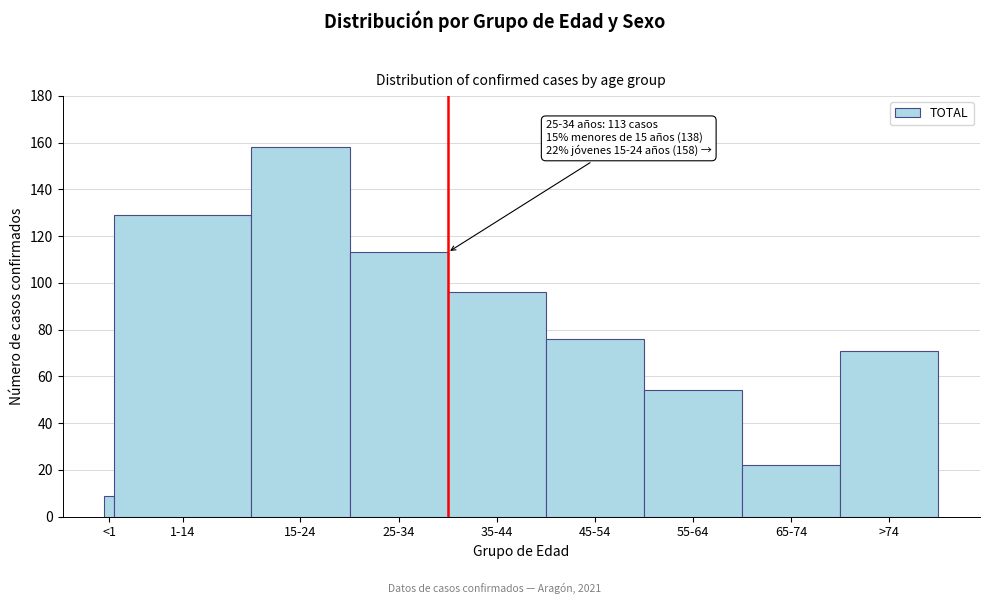

Reading right to left, extract all data points from this chart.

71	22	54	76	96	113	158	129	9